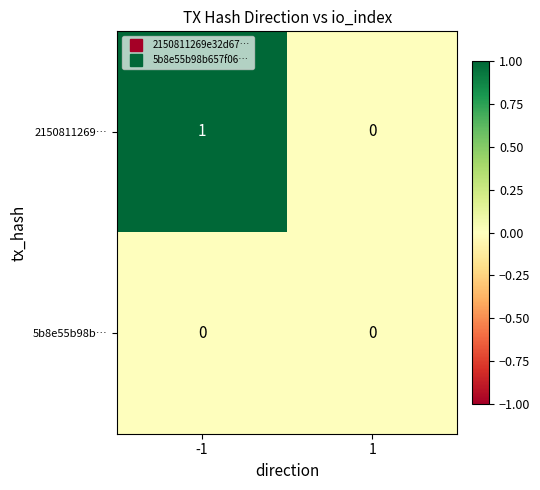

Rank the categories by 2150811269… value from lowest to highest.

1, -1